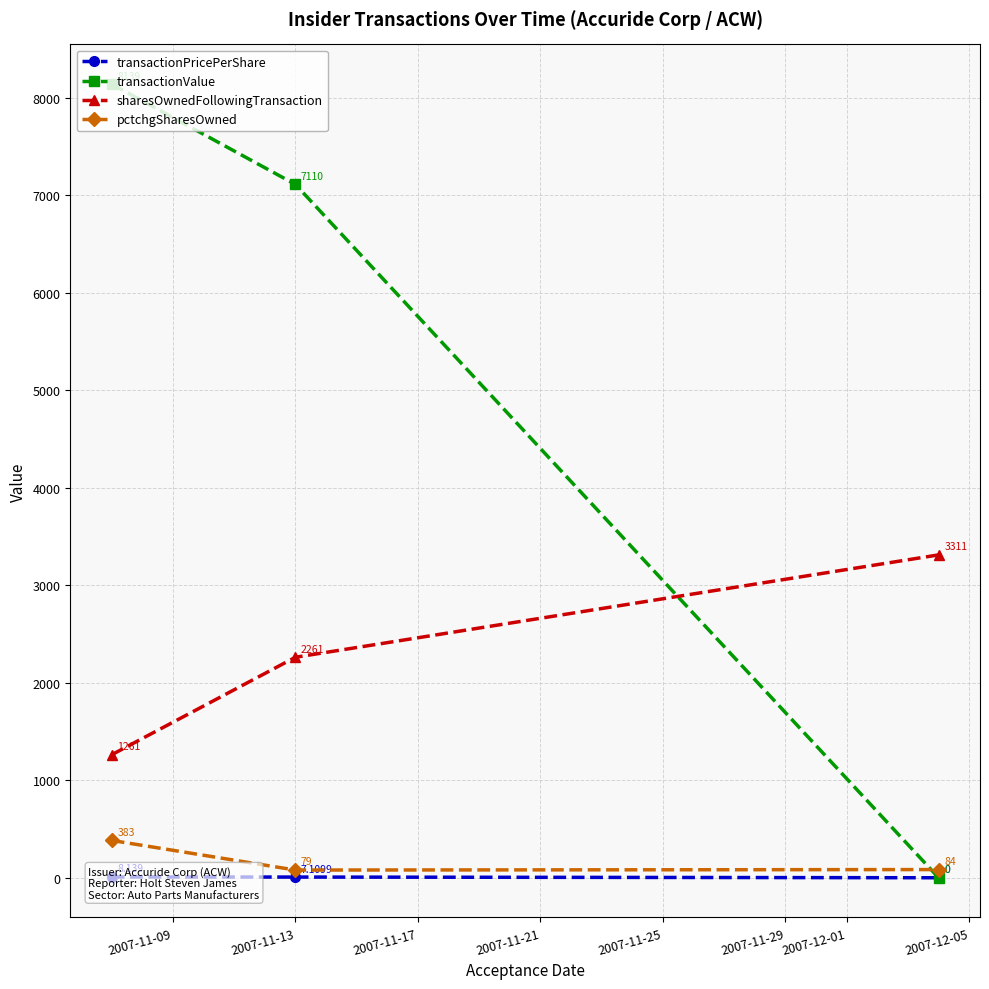

What is the sum of all sharesOwnedFollowingTransaction values?

6833